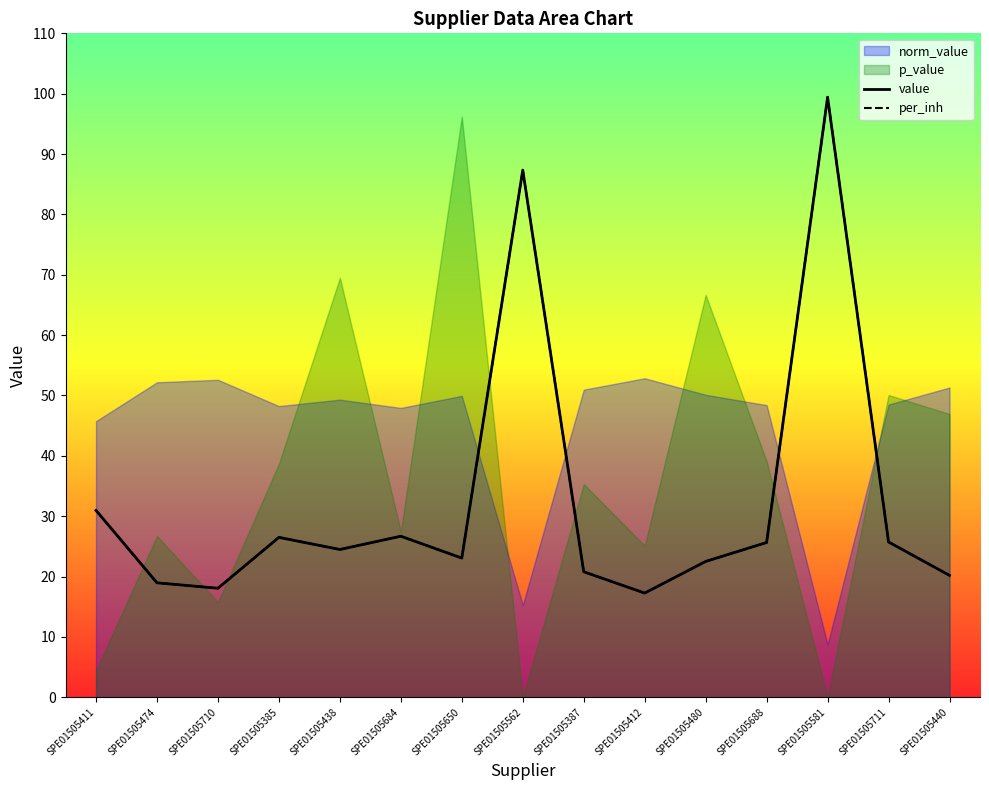

How many interior local valleys does the value series have?

4